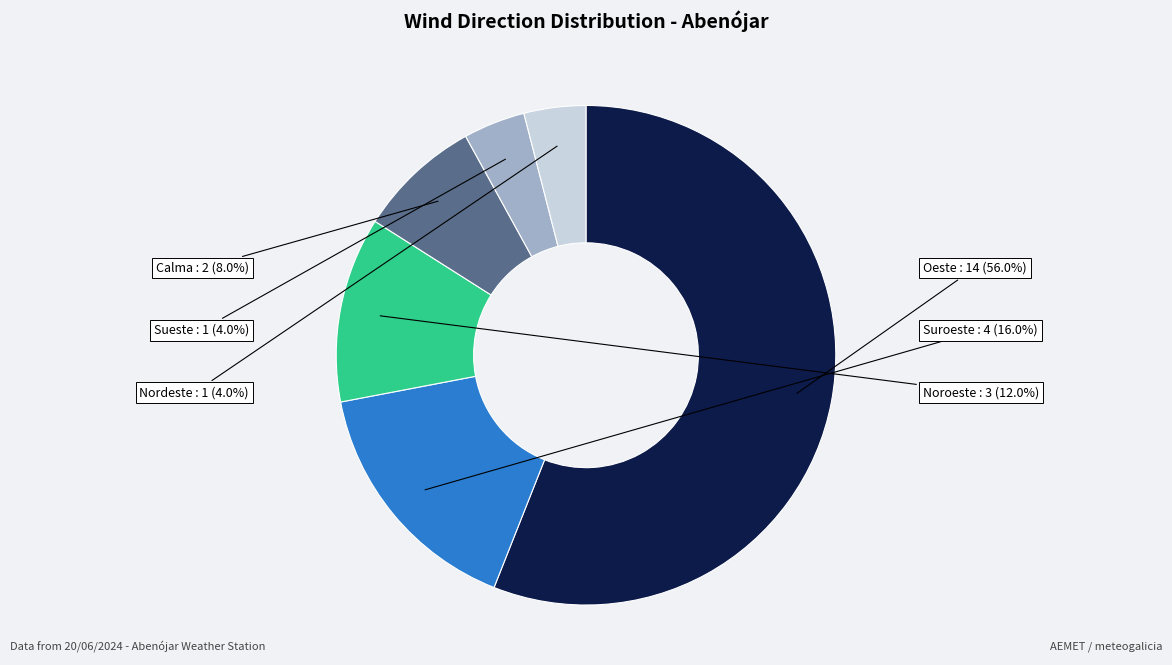

What percentage is the Calma slice, to the nearest percent?

8%